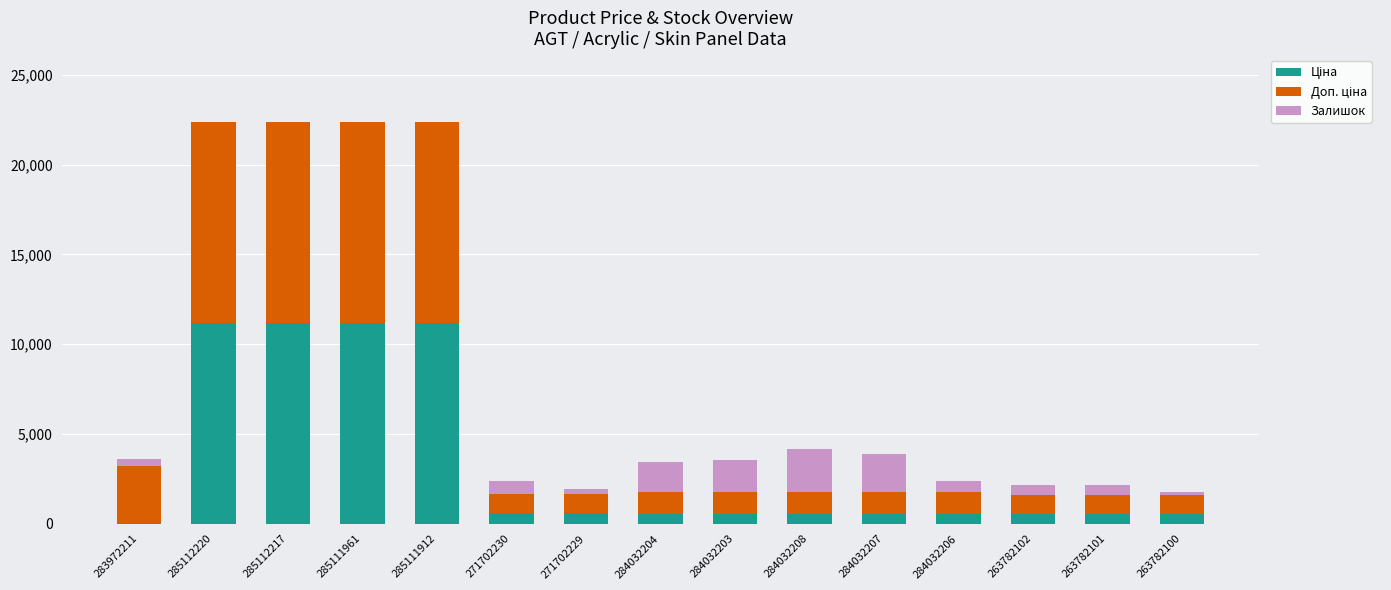

What is the total value across all series at 284032203?

3548.4